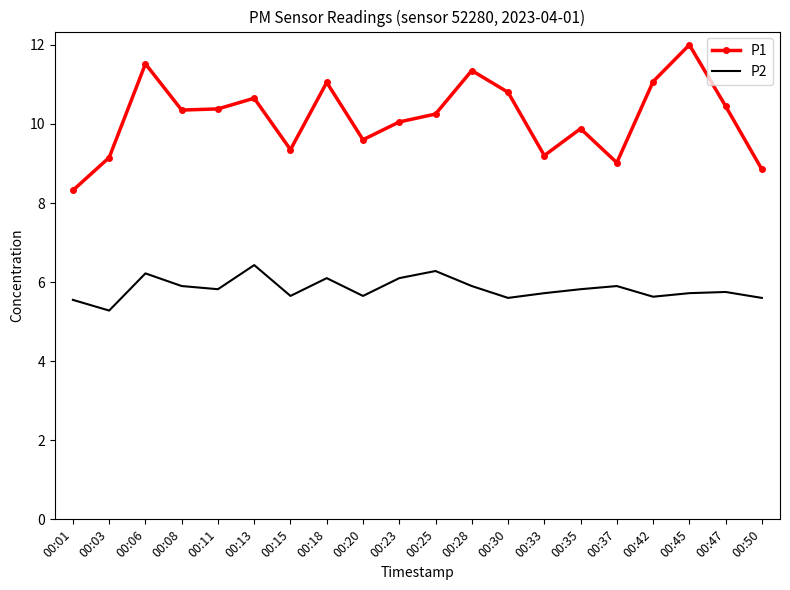

How many interior local peaks does the P1 series have?

6